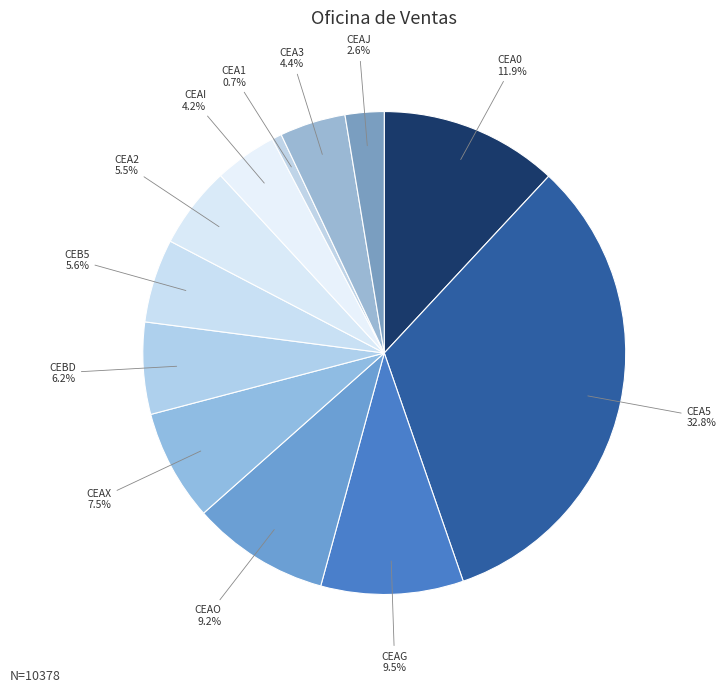

What is the ratio of the value at CEAI to the value at CEAJ?

1.6